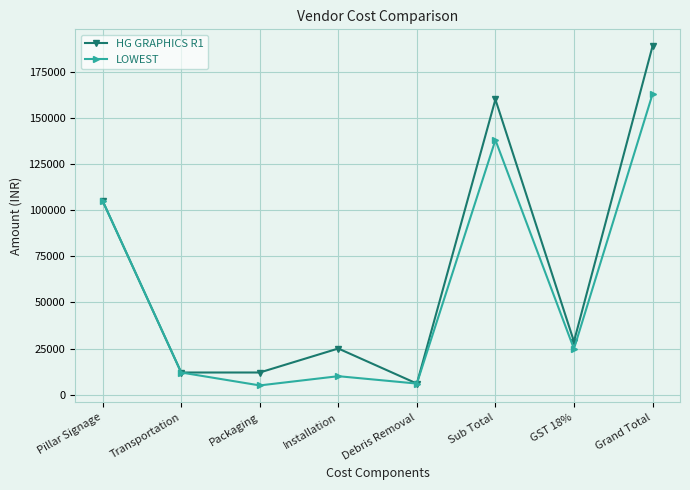

What is the sum of the HG GRAPHICS R1 values at Debris Removal and GST 18%?

34800